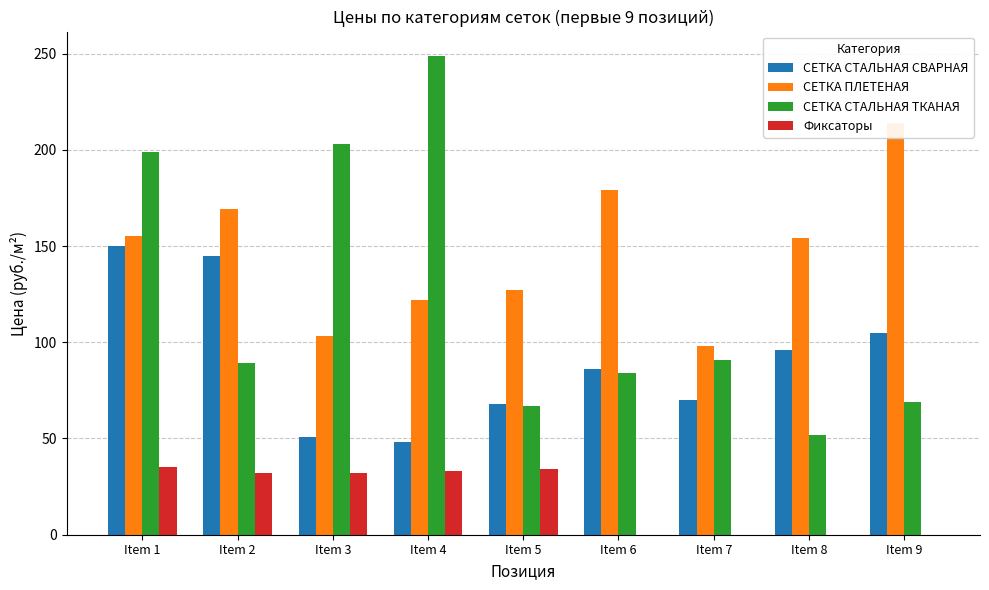

At which label is Фиксаторы closest to 17?

Item 2